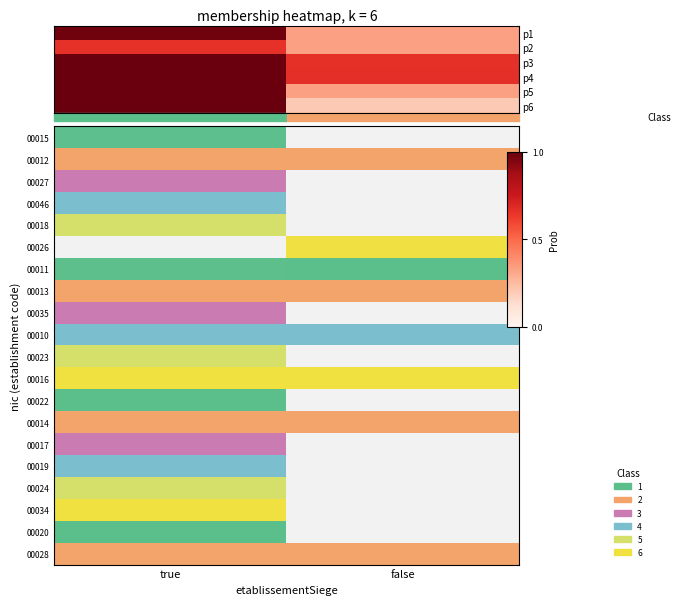

Reading left to right, what are all the values shown in this chart?

p1: 1.0	0.3
p2: 0.7	0.3
p3: 1.0	0.7
p4: 1.0	0.7
p5: 1.0	0.3
p6: 1.0	0.2